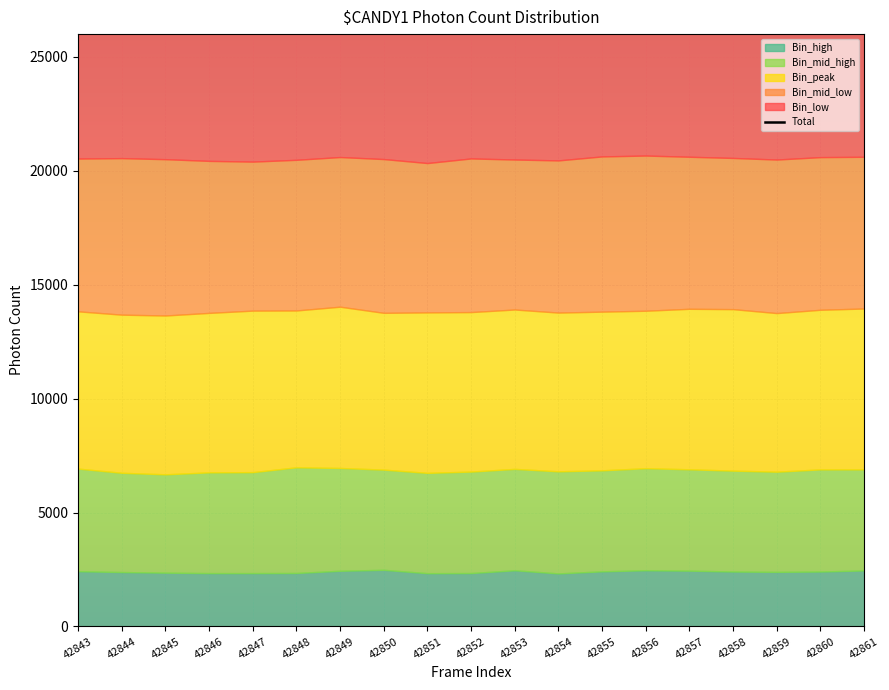

What is the difference between the values at 42849 and 42850?

48